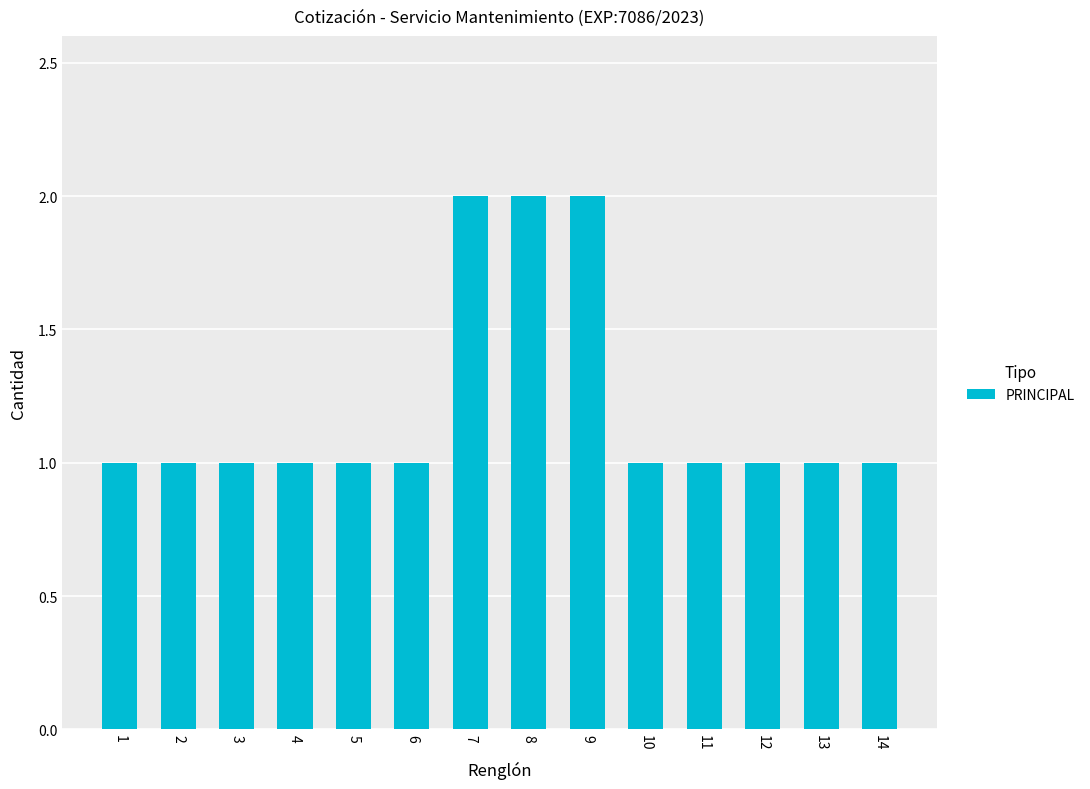

Count the number of categories in the chart.

14